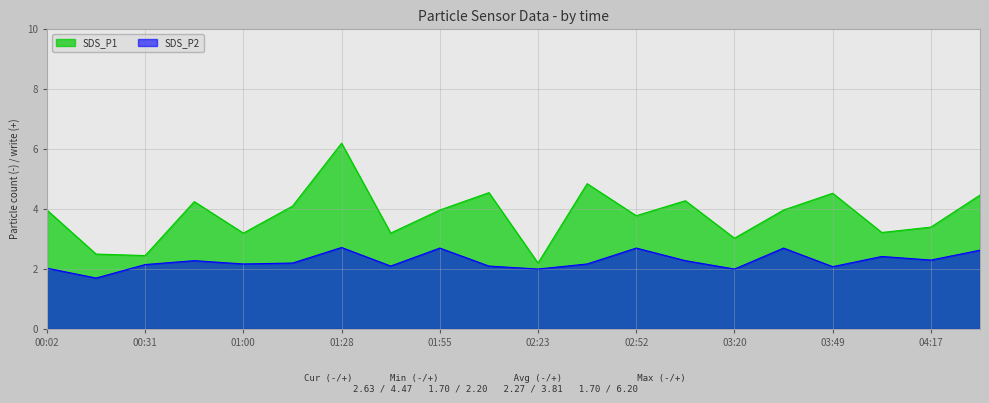

What is the difference between the maximum and minimum values in the SDS_P1 series?

4.0